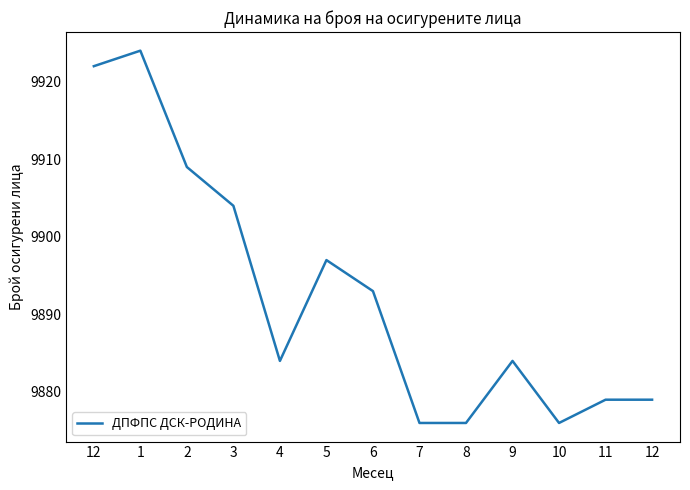

What is the average value?

9893